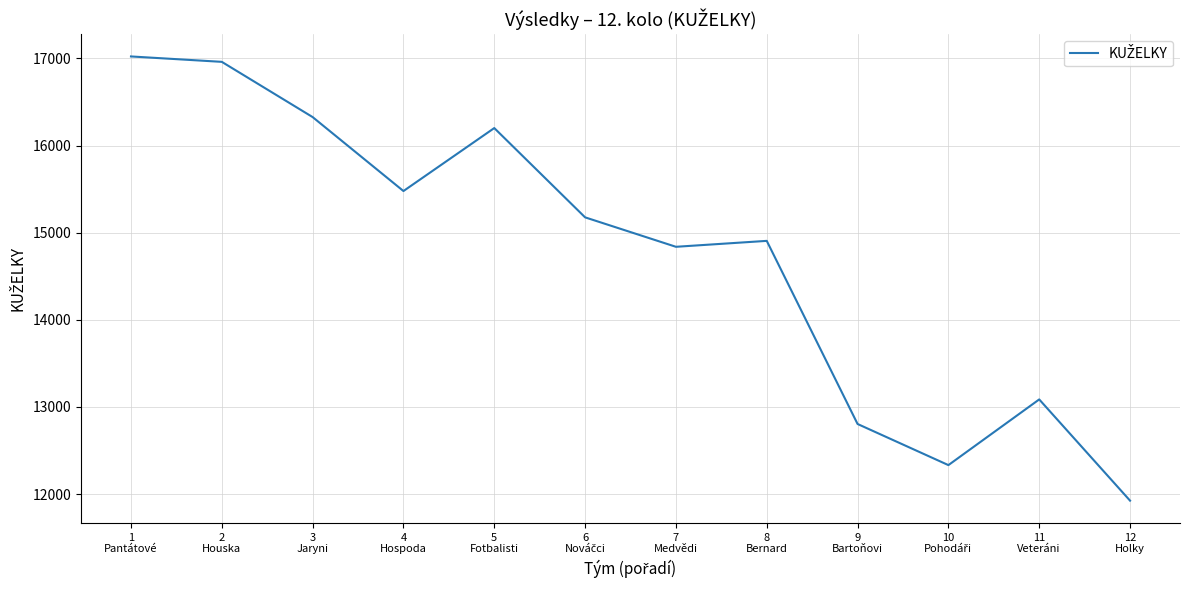

What is the difference between the maximum and minimum values?

5099